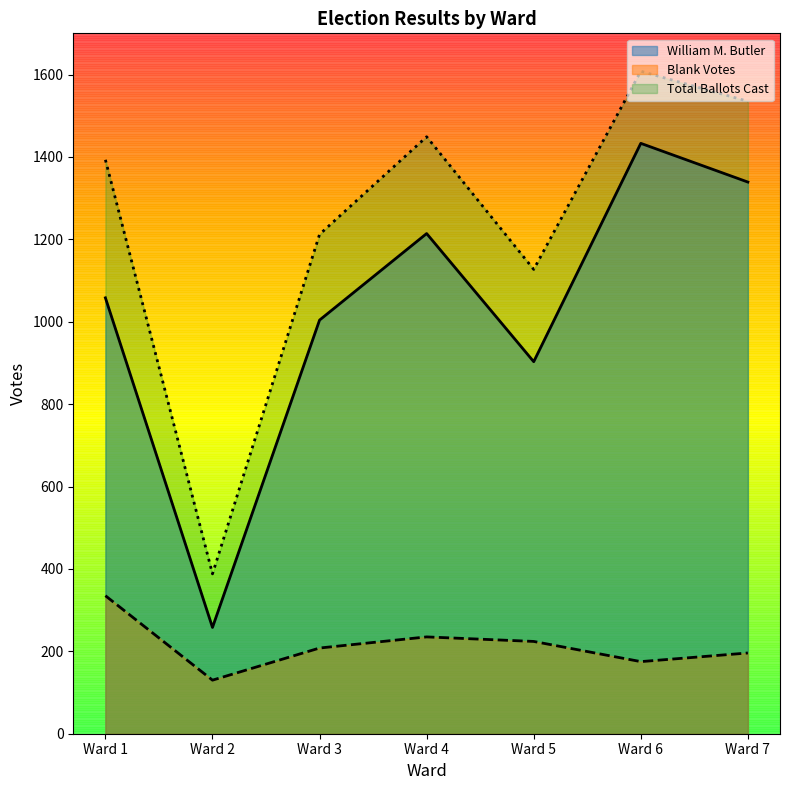

Reading left to right, list all the values displayed in this chart.

William M. Butler: Ward 1=1058	Ward 2=258	Ward 3=1004	Ward 4=1214	Ward 5=903	Ward 6=1433	Ward 7=1339
Blank Votes: Ward 1=335	Ward 2=130	Ward 3=208	Ward 4=235	Ward 5=224	Ward 6=175	Ward 7=196
Total Ballots Cast: Ward 1=1393	Ward 2=388	Ward 3=1212	Ward 4=1449	Ward 5=1127	Ward 6=1608	Ward 7=1535